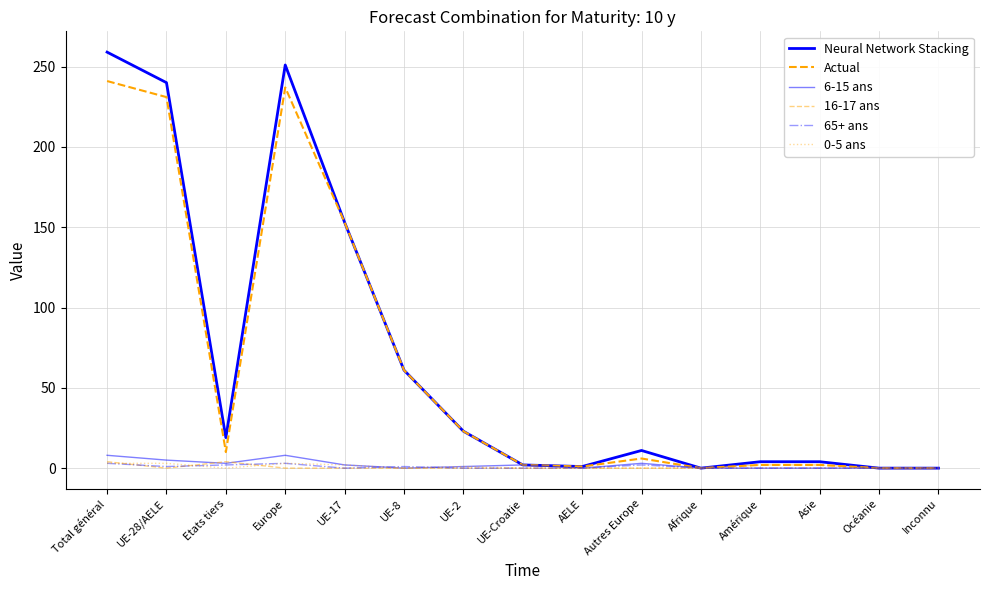

How many 16-17 ans values are between 0 and 2?

13